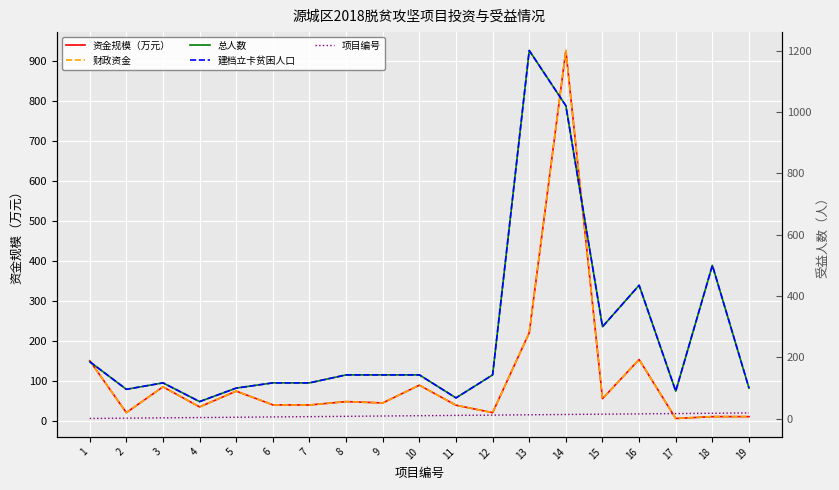

What is the difference between the maximum and second lowest values in the 资金规模（万元） series?

916.9